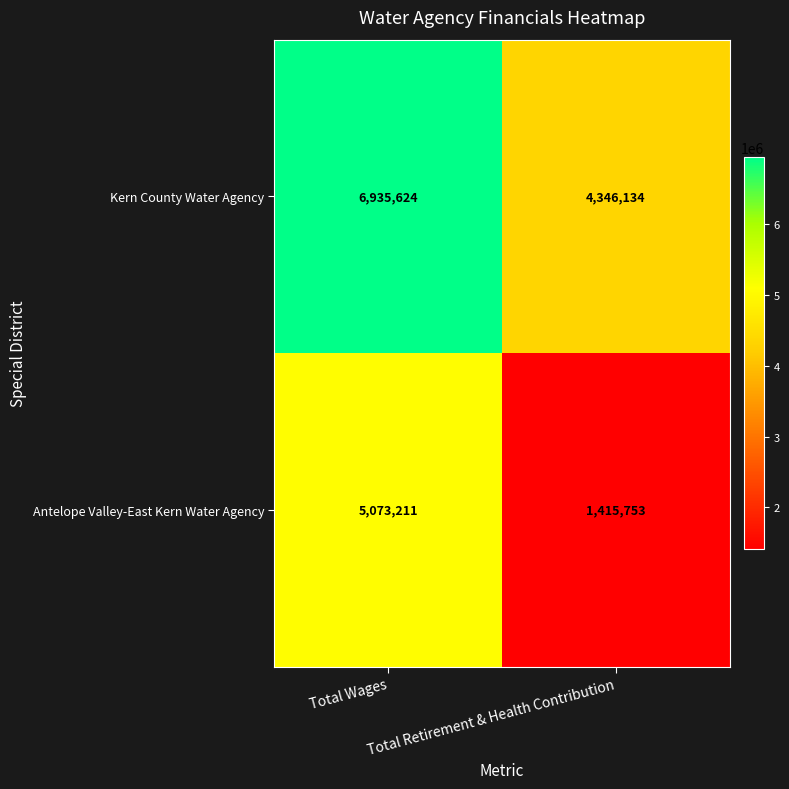

What is the average value of the Kern County Water Agency series?

5640879